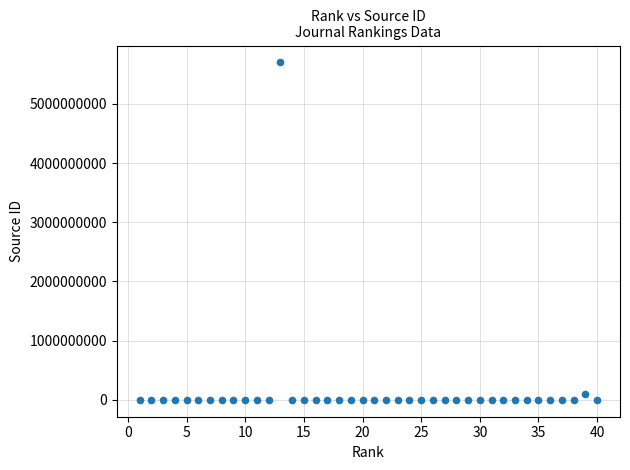

What is the range of X values (max minus min)?

39